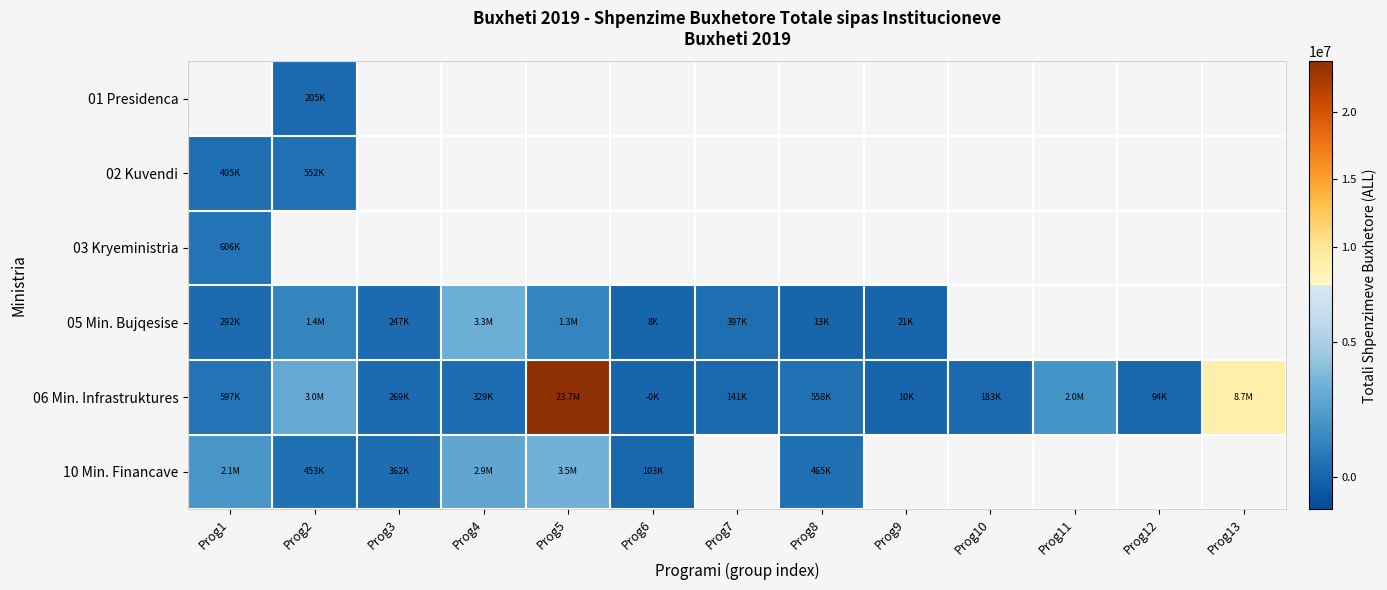

What is the minimum value for 03 Kryeministria?

605902.5